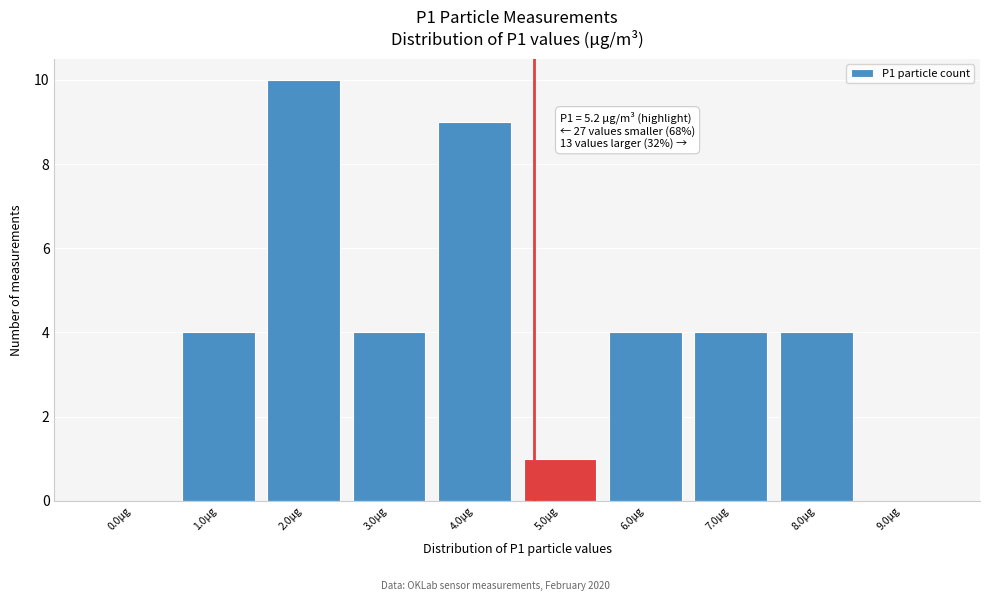

Reading left to right, what are all the values shown in this chart?

0.0µg=0	1.0µg=4	2.0µg=10	3.0µg=4	4.0µg=9	5.0µg=1	6.0µg=4	7.0µg=4	8.0µg=4	9.0µg=0